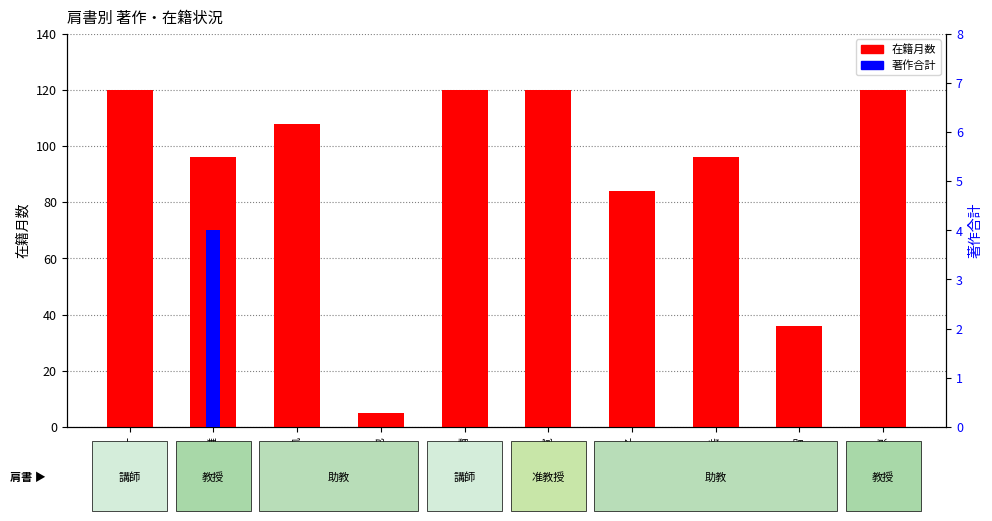

At which category is the sum across all series the highest?

石田 雄一